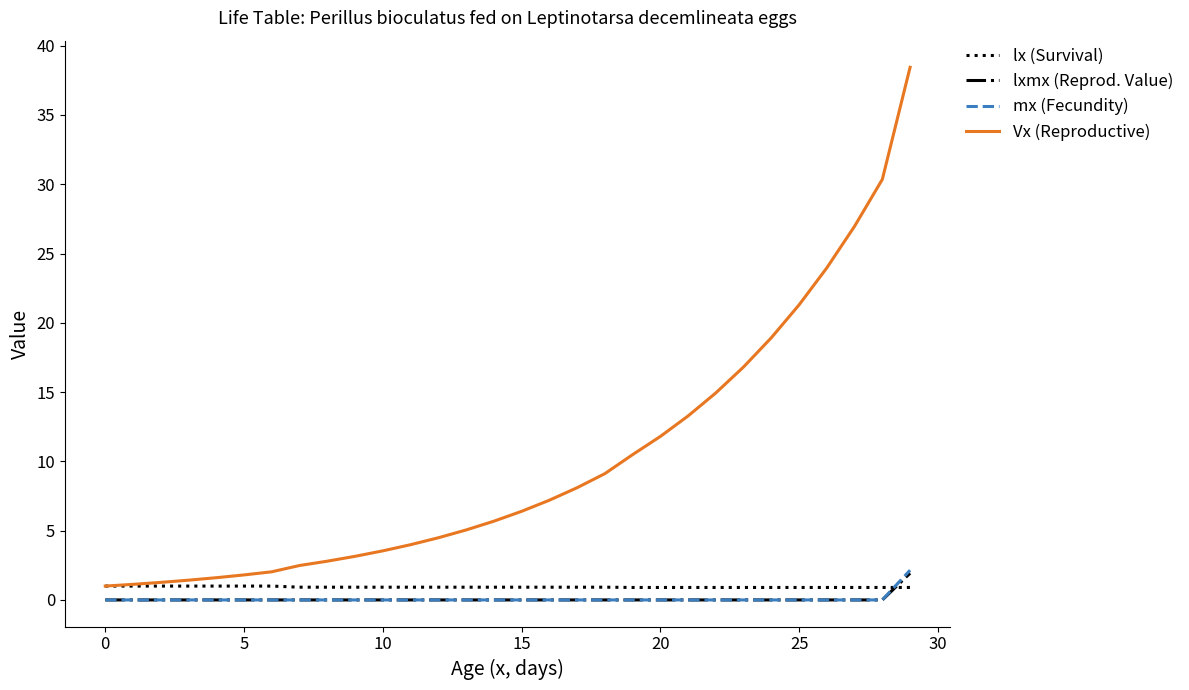

What is the lowest value of the lx (Survival) series?

0.9